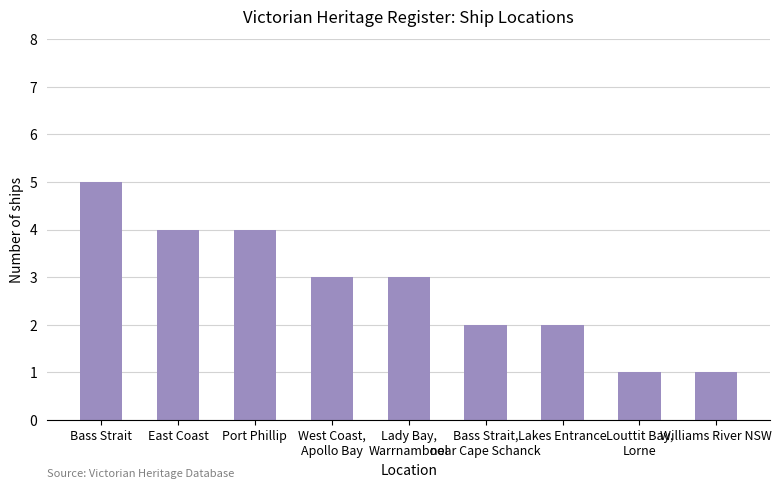

Reading left to right, transcribe all the data shown in this chart.

Bass Strait=5	East Coast=4	Port Phillip=4	West Coast,
Apollo Bay=3	Lady Bay,
Warrnambool=3	Bass Strait,
near Cape Schanck=2	Lakes Entrance=2	Louttit Bay,
Lorne=1	Williams River NSW=1